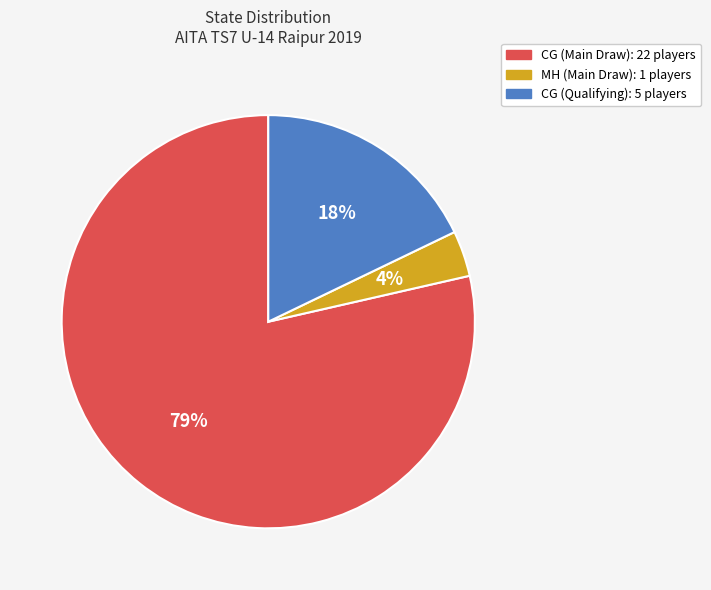

Is there a majority slice in this chart?

Yes